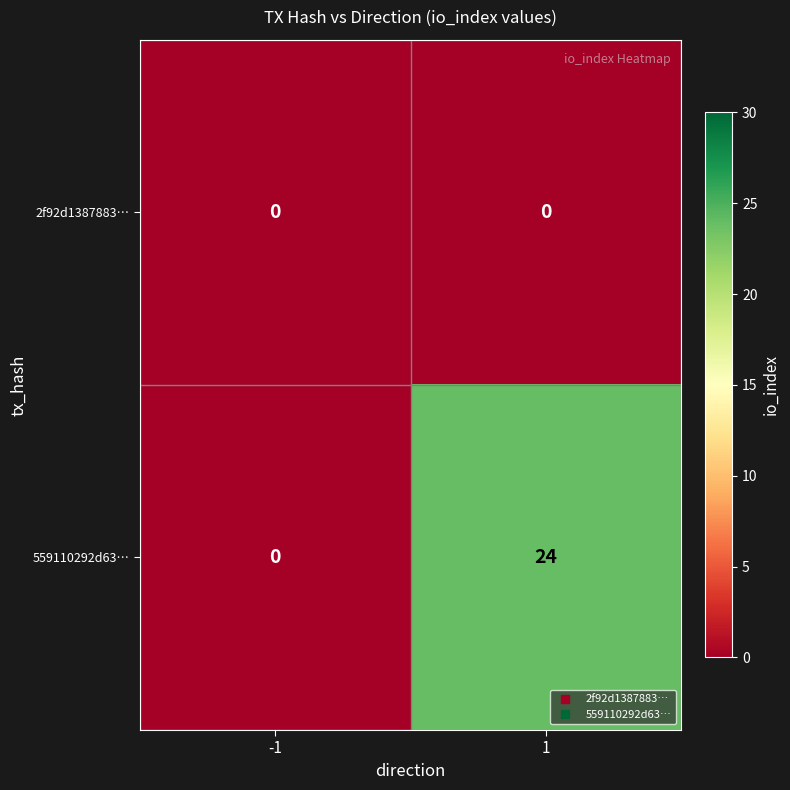

At which category is the sum across all series the highest?

1